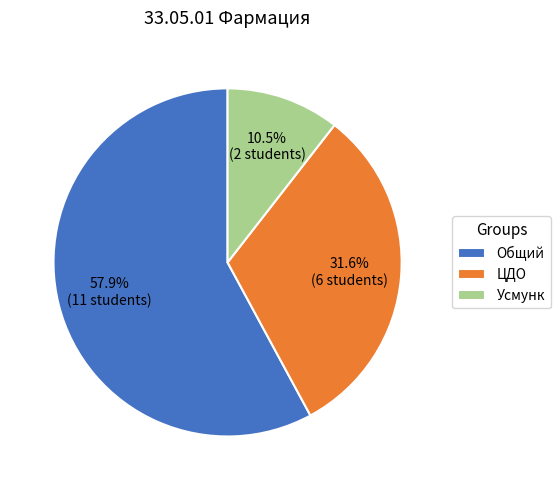

Approximately how many times larger is the value at ЦДО compared to Общий?

0.5